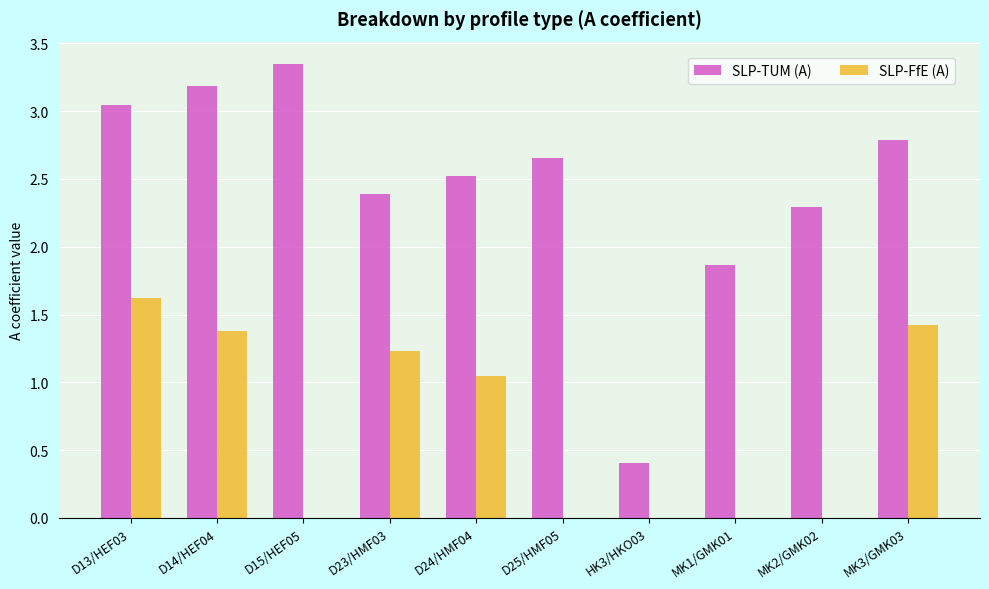

What is the sum of all SLP-TUM (A) values?

24.5